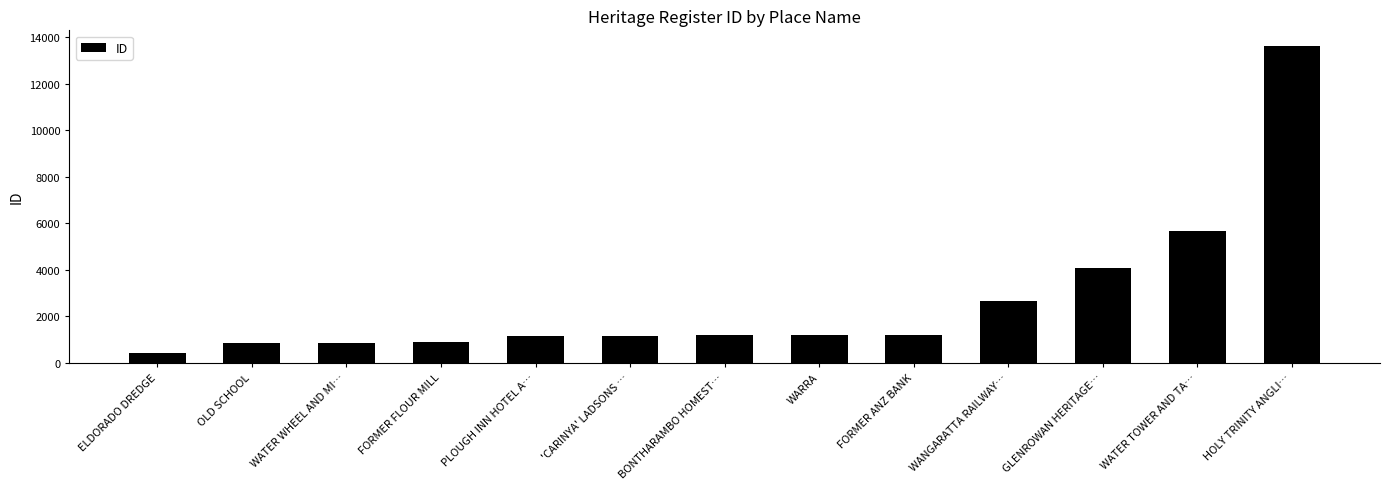

What is the smallest value displayed?

423